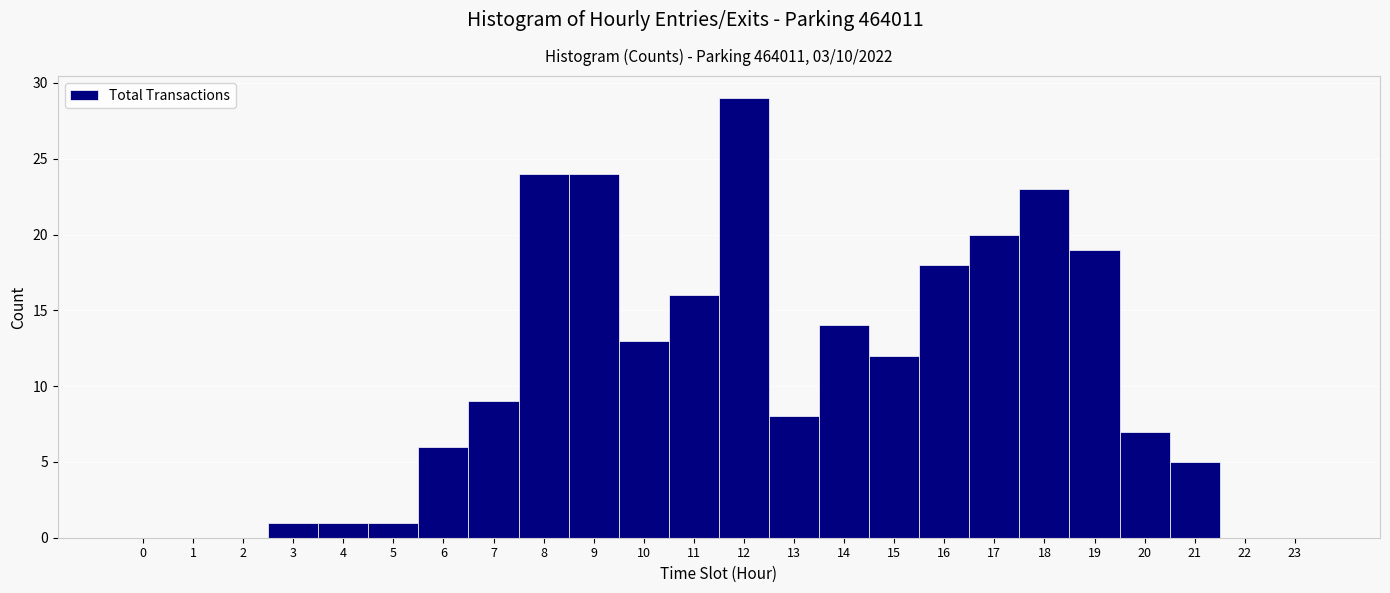

Over which range of the x-axis is the bar tallest?

11.5 to 12.5